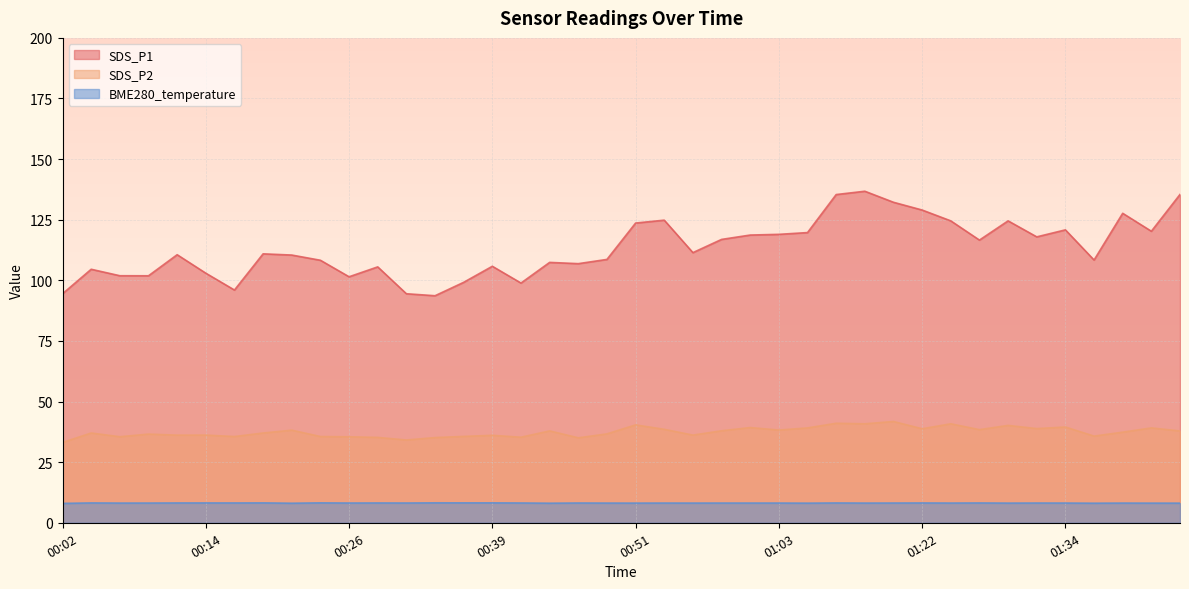

True or false: SDS_P1 and SDS_P2 cross at least once.

False